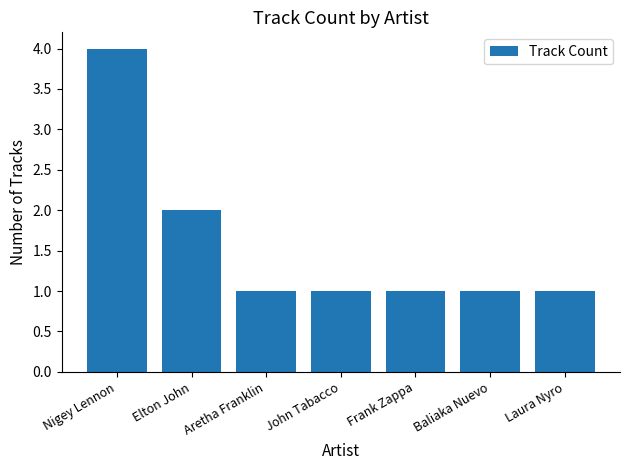

Reading left to right, transcribe all the data shown in this chart.

4	2	1	1	1	1	1